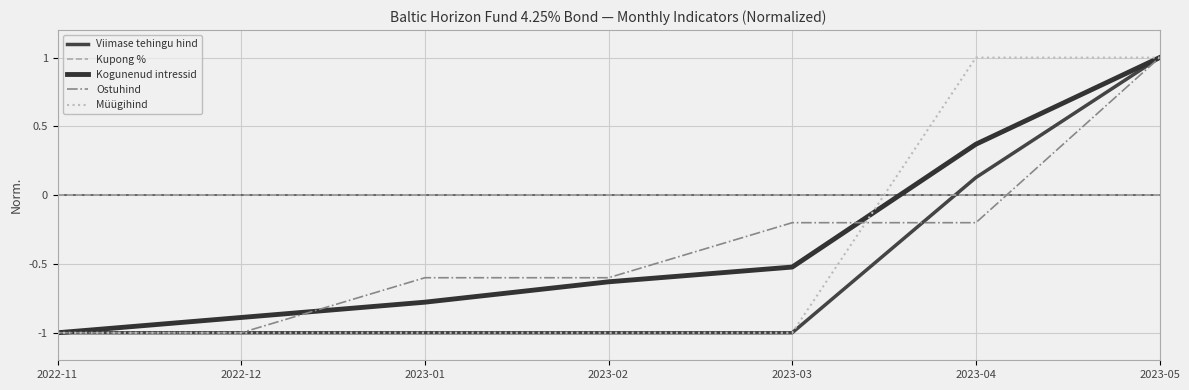

The value of Müügihind at 2023-01 is -1.6. True or false?

False